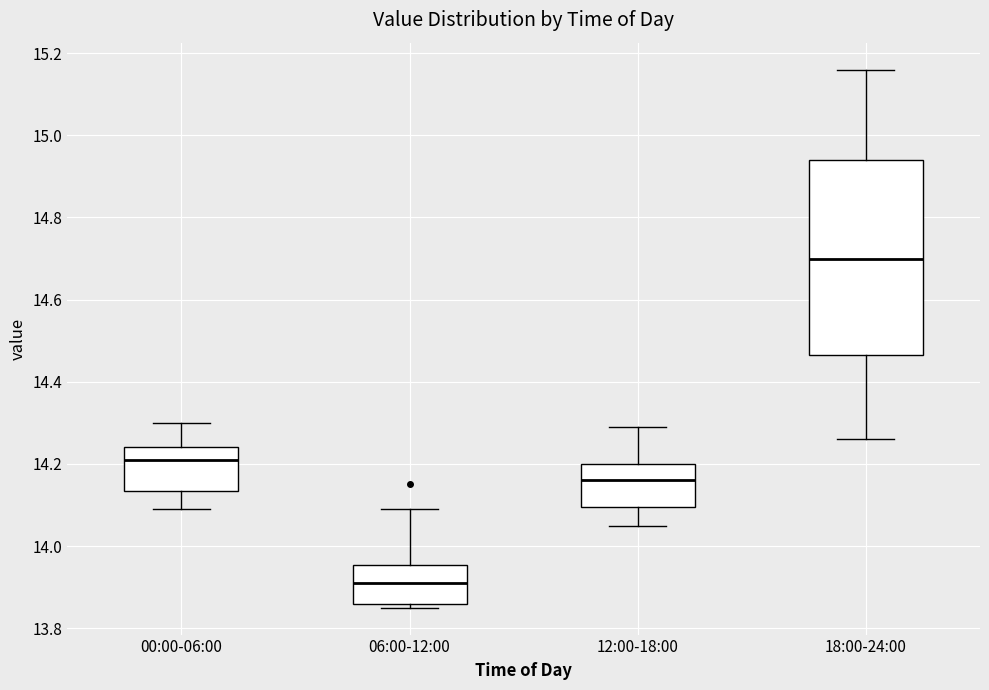

Which box's median line is the highest?

18:00-24:00